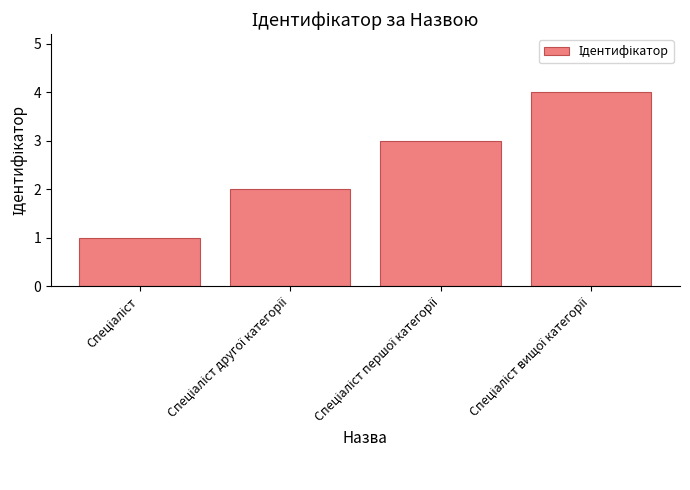

How many values are below 3?

2